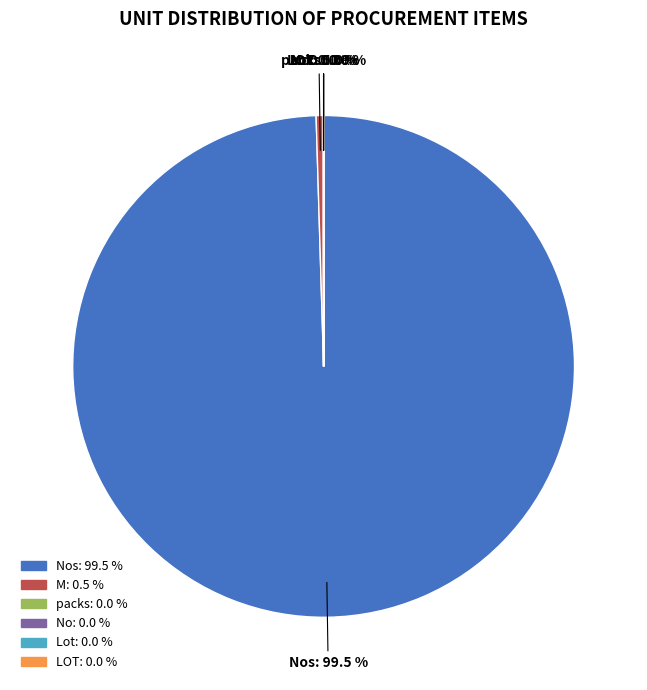

Is there a majority slice in this chart?

Yes